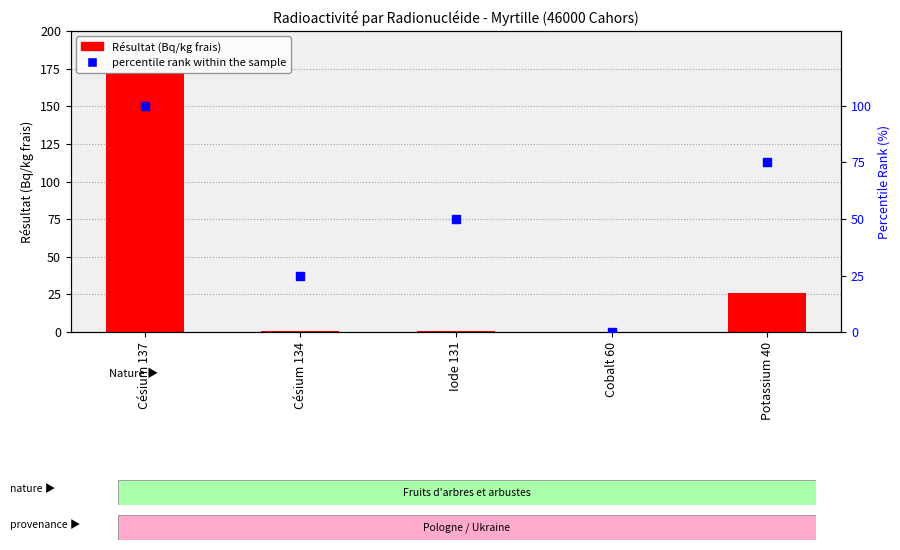

Which series contains the lowest Y value?

percentile rank within the sample